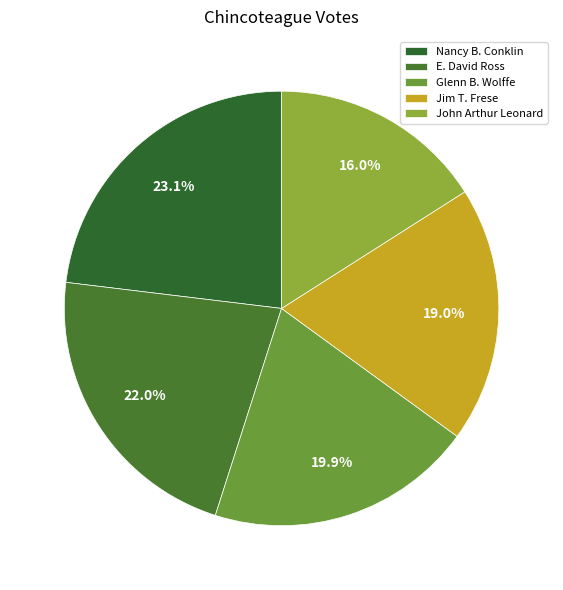

True or false: Jim T. Frese accounts for 12% of the total.

False